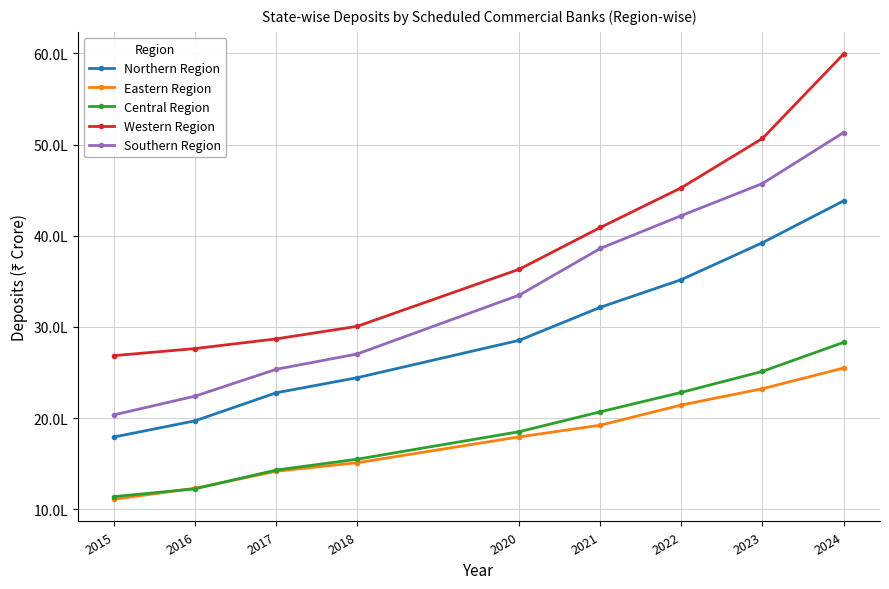

Which series has the largest range (max minus min)?

Western Region